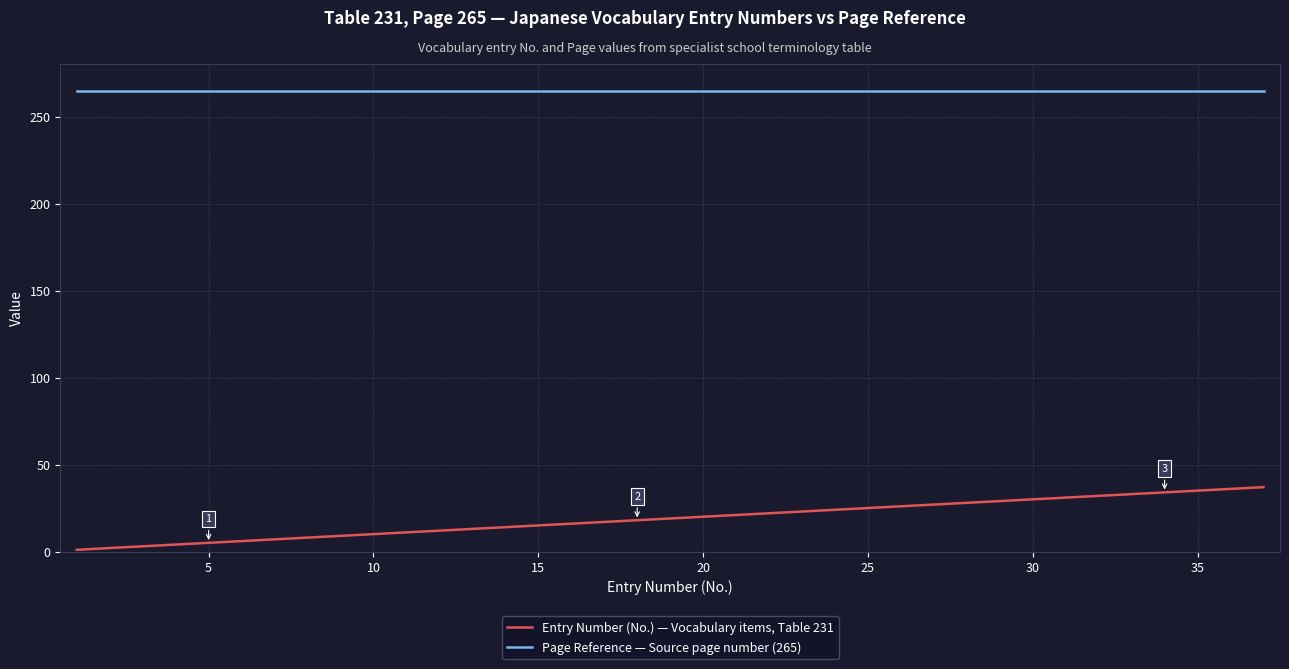

Which series has the largest range (max minus min)?

Entry Number (No.) — Vocabulary items, Table 231